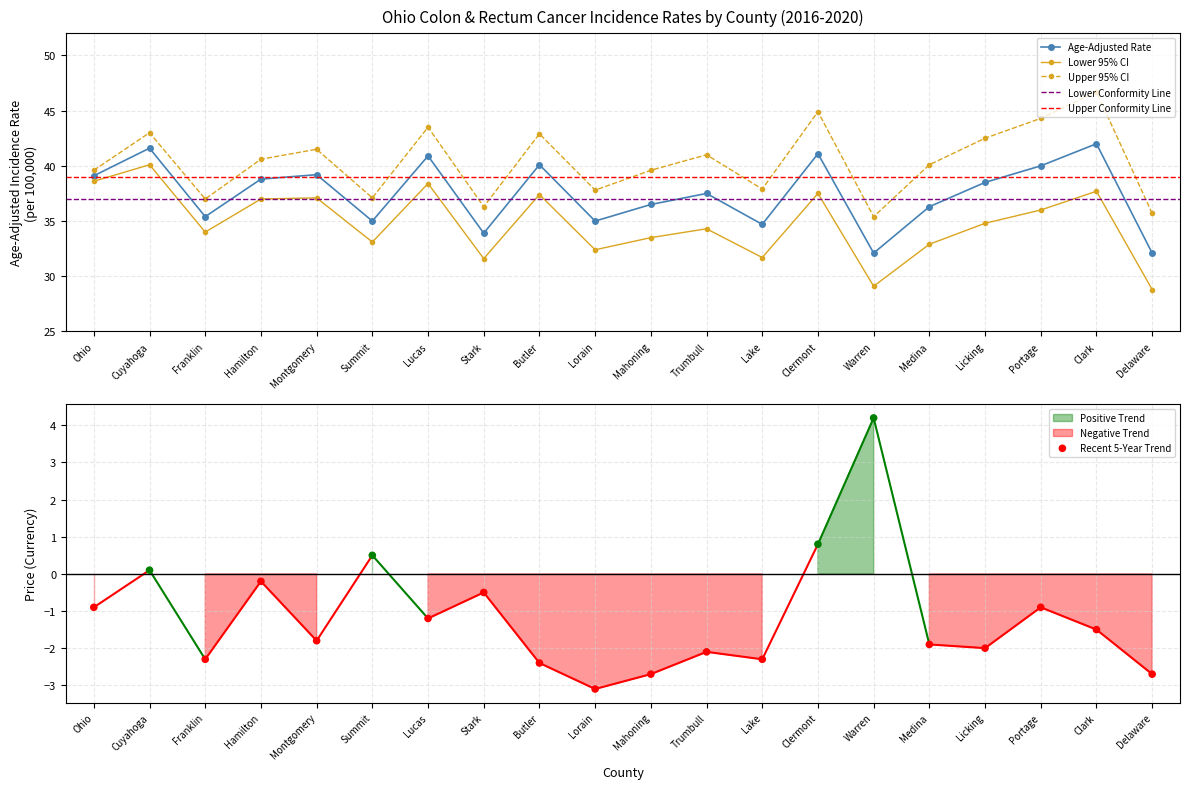

At how many categories does at least one series exceed 42?

7